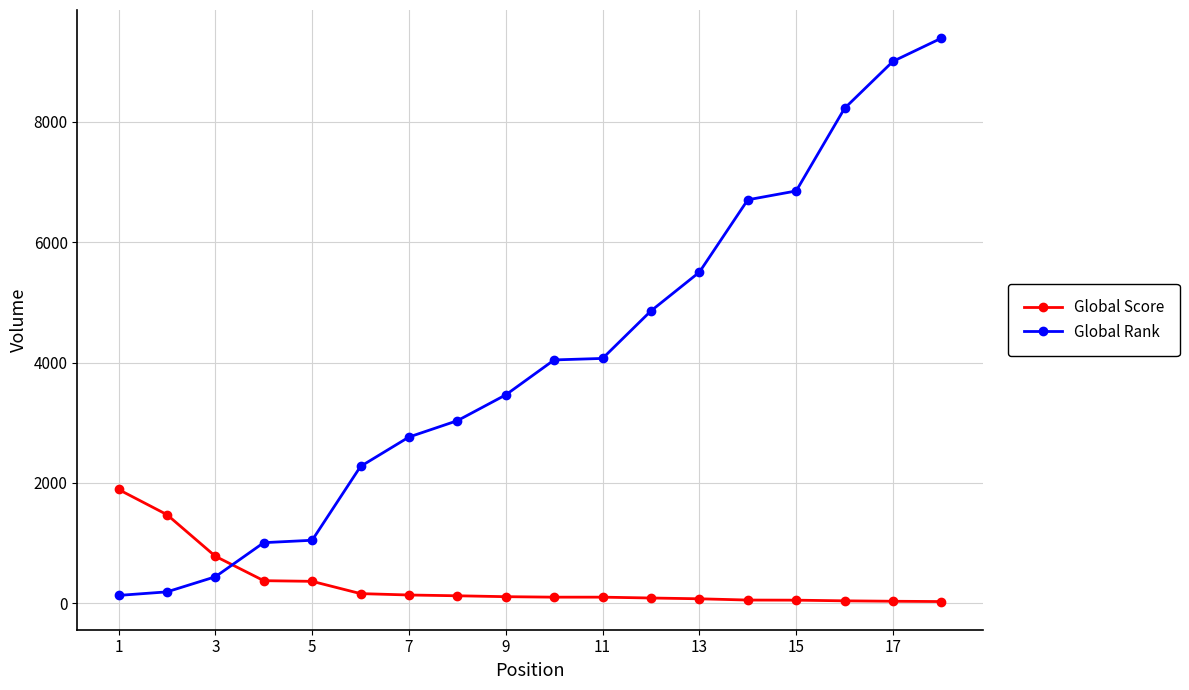

What is the difference between the maximum and second lowest values in the Global Rank series?

9205